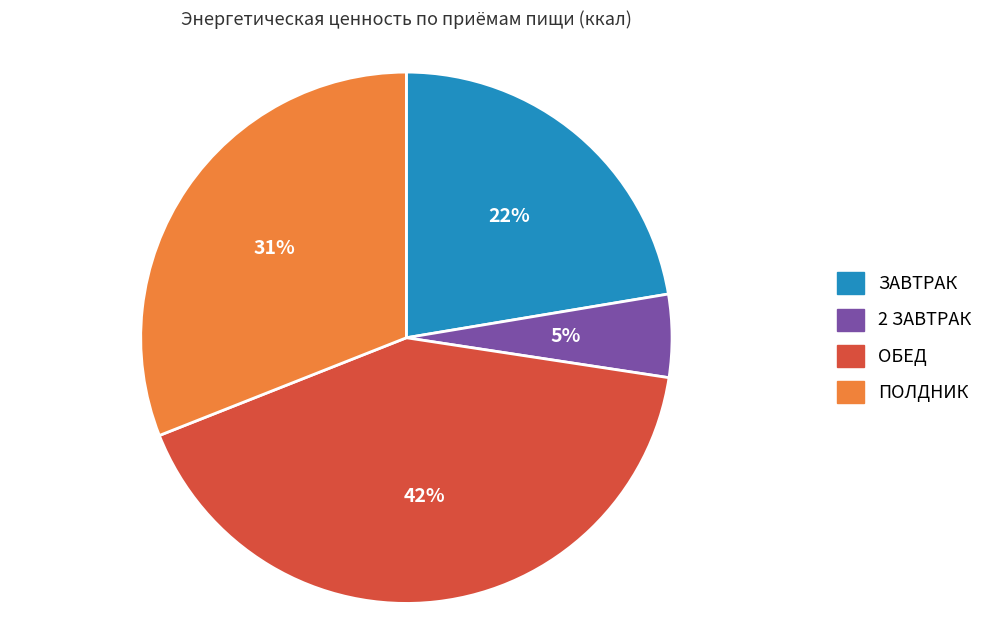

Which has a higher value, 2 ЗАВТРАК or ОБЕД?

ОБЕД